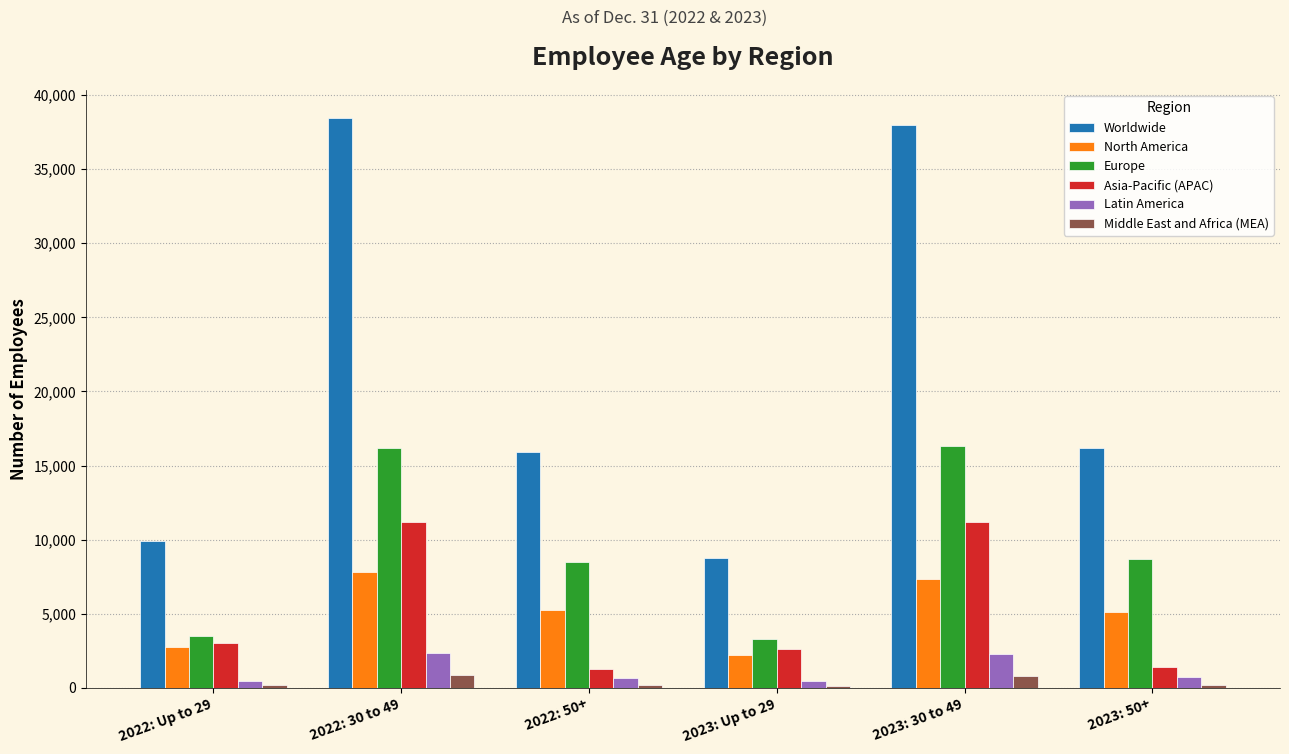

At 2023: 30 to 49, list the series in order from largest to smallest.

Worldwide, Europe, Asia-Pacific (APAC), North America, Latin America, Middle East and Africa (MEA)